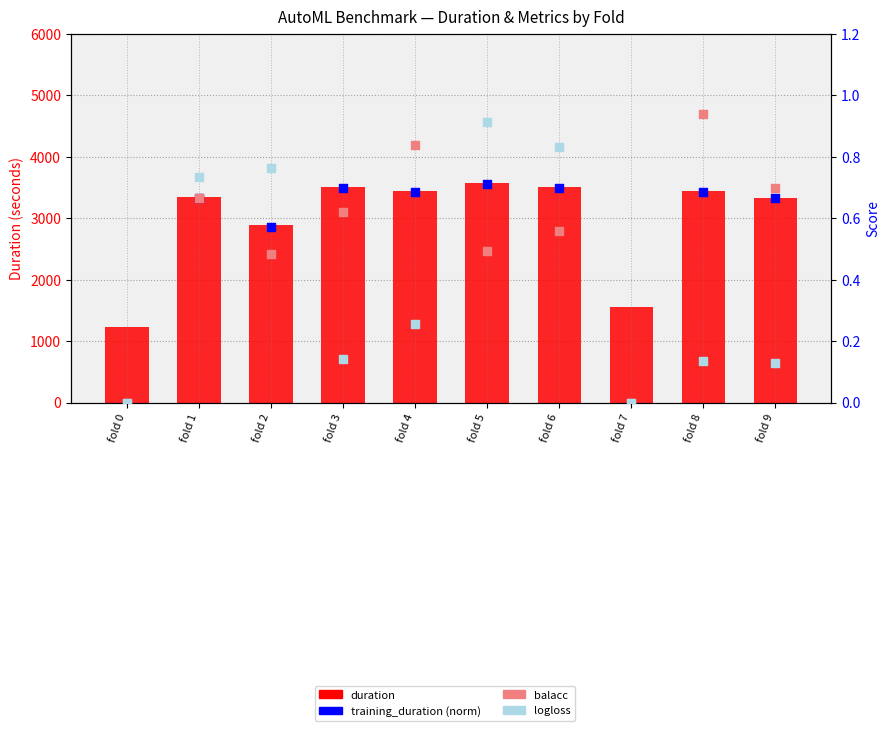

Is the value of duration at fold 3 greater than the value of training_duration (norm) at fold 9?

Yes